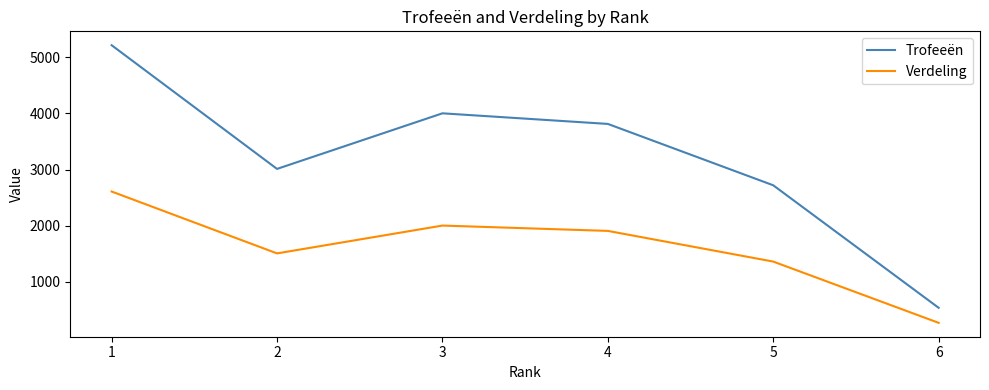

Rank the series at 6 from highest to lowest value.

Trofeeën, Verdeling